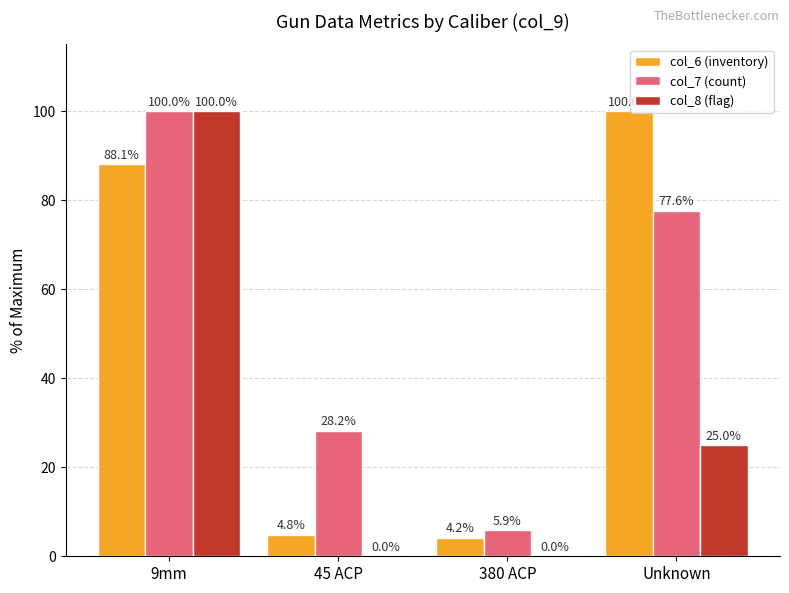

What are all the series names shown in the legend?

col_6 (inventory), col_7 (count), col_8 (flag)